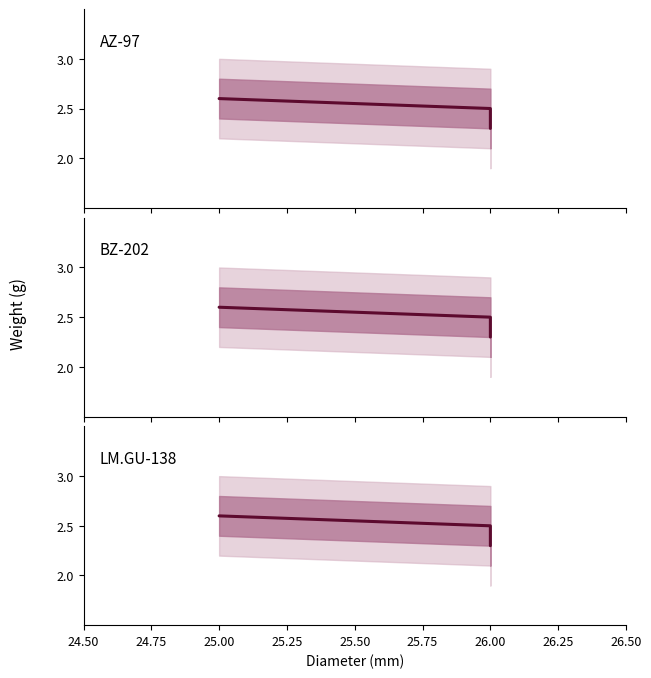

The AZ-97 series shows 3.1 at 26.00. True or false?

False